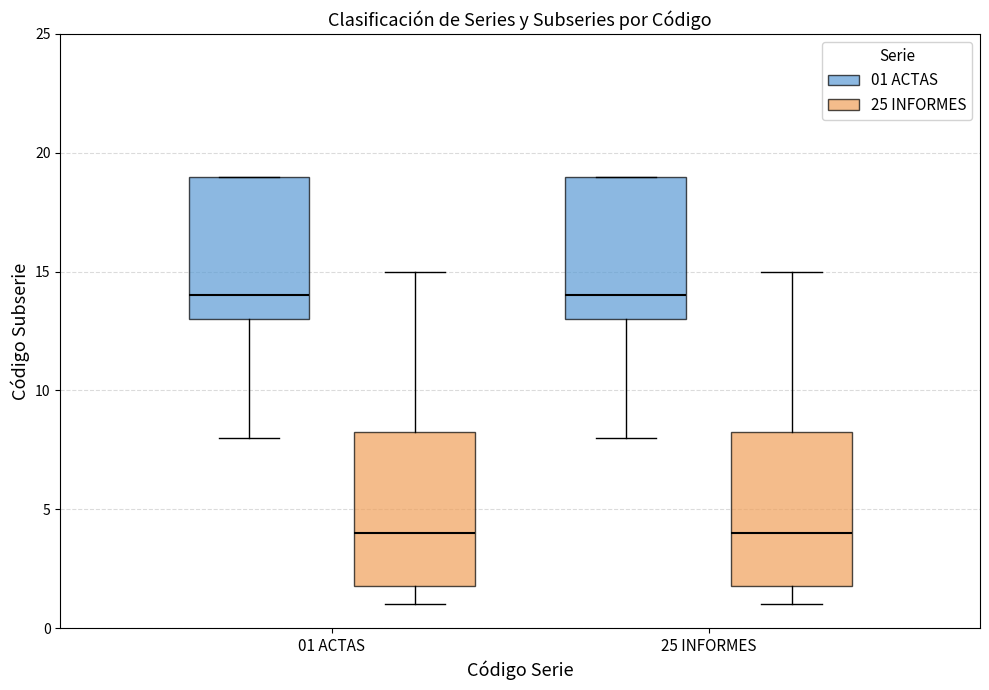

Reading left to right, read every box against the y-axis: the position of its median line, the range the box covers, and the ends of its whiskers. The values are not printed on the chart, so give them approximately, as read against the axis.

01 ACTAS (01 ACTAS): median 14.0, box 13.0 to 19.0, whiskers 8.0 to 19.0
01 ACTAS (25 INFORMES): median 4.0, box 2.0 to 8.5, whiskers 1.0 to 15.0
25 INFORMES (01 ACTAS): median 14.0, box 13.0 to 19.0, whiskers 8.0 to 19.0
25 INFORMES (25 INFORMES): median 4.0, box 2.0 to 8.5, whiskers 1.0 to 15.0